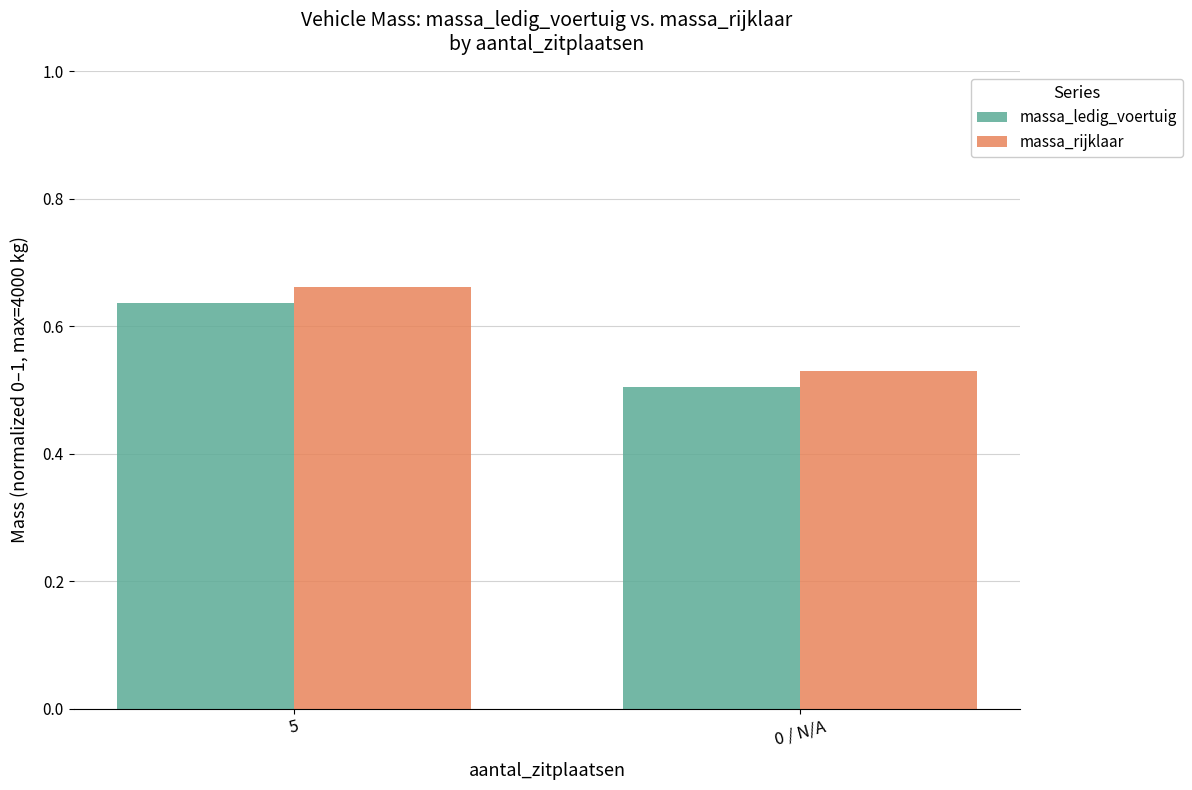

What is the total value across all series at 0 / N/A?

1.0